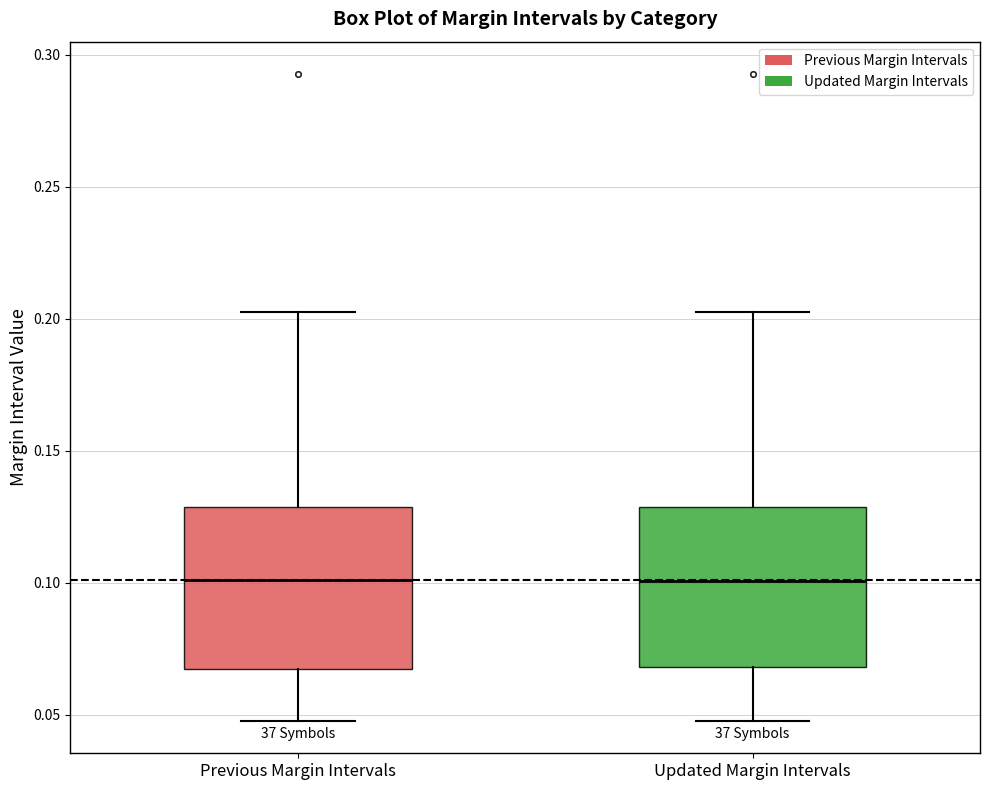

Reading left to right, transcribe this box plot: for each box, give where its median line is, the range the box spans, and where its two whiskers end, as read against the y-axis. The values are not printed on the chart, so give them approximately, as read against the axis.

Previous Margin Intervals: median 0.100, box 0.065 to 0.130, whiskers 0.050 to 0.205
Updated Margin Intervals: median 0.100, box 0.070 to 0.130, whiskers 0.050 to 0.205